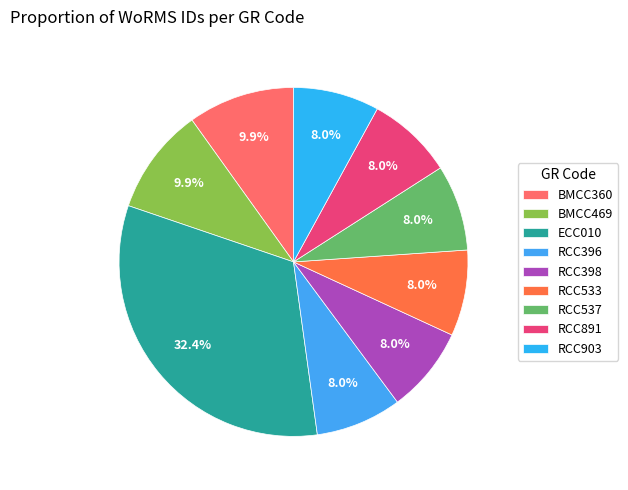

To the nearest percent, what is the difference between the largest and smallest slice percentages?

24%